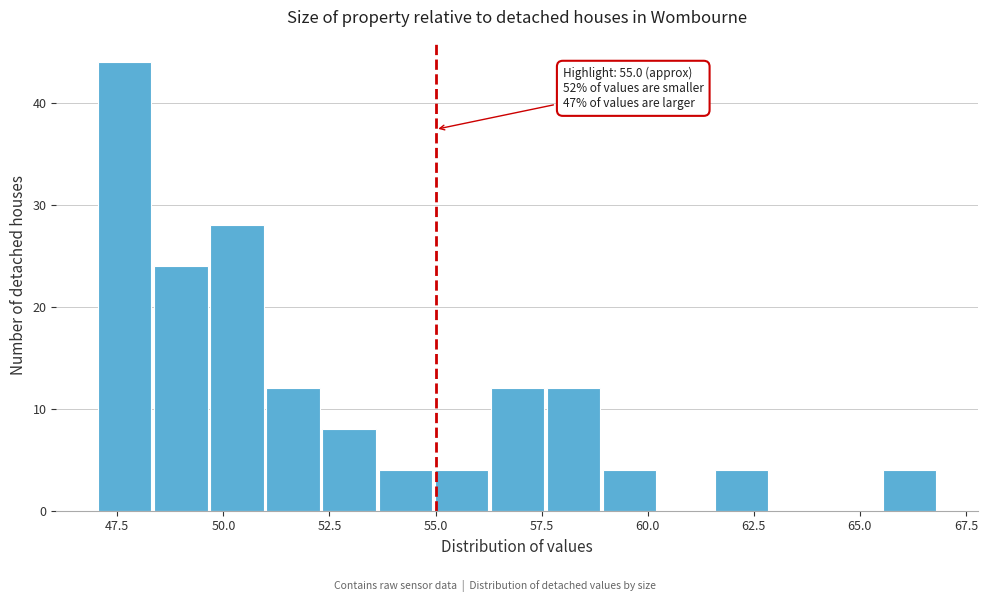

Around what value on the x-axis is the tallest bar? Give the approximate position of its centre, as read against the axis.

47.5